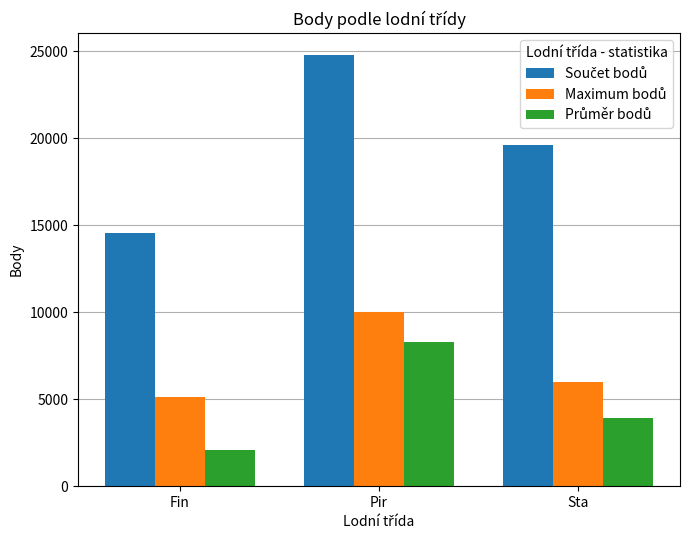

What position from the right is Sta?

1